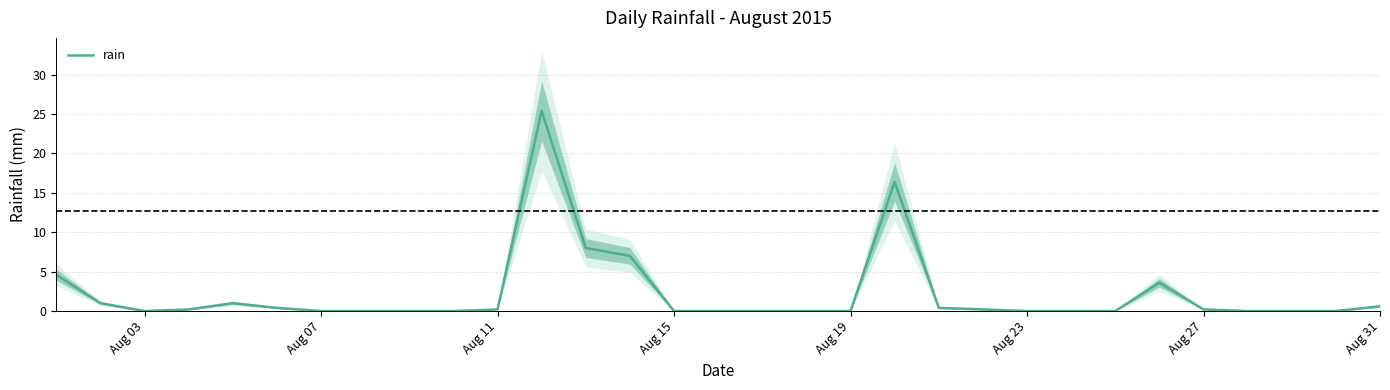

What is the maximum value shown in the chart?

25.4